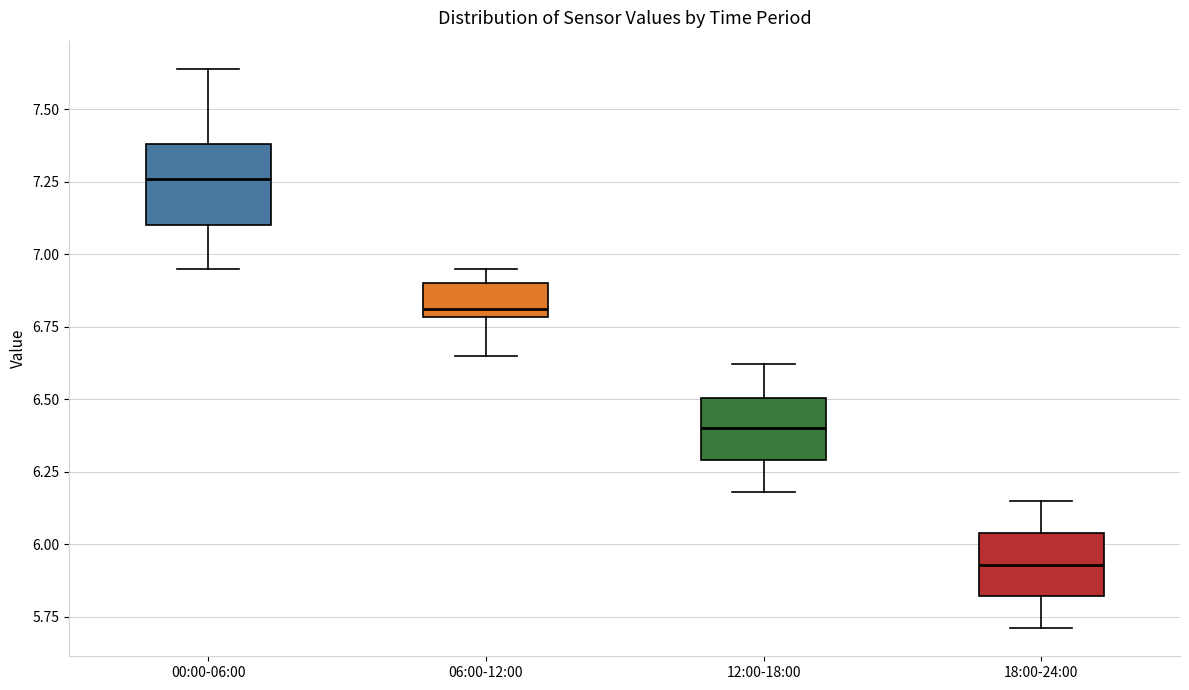

Reading left to right, transcribe this box plot: for each box, give where its median line is, the range the box spans, and where its two whiskers end, as read against the y-axis. The values are not printed on the chart, so give them approximately, as read against the axis.

00:00-06:00: median 7.25, box 7.10 to 7.40, whiskers 6.95 to 7.65
06:00-12:00: median 6.80 (just above the box's lower edge), box 6.80 to 6.90, whiskers 6.65 to 6.95
12:00-18:00: median 6.40, box 6.30 to 6.50, whiskers 6.20 to 6.60
18:00-24:00: median 5.95, box 5.80 to 6.05, whiskers 5.70 to 6.15